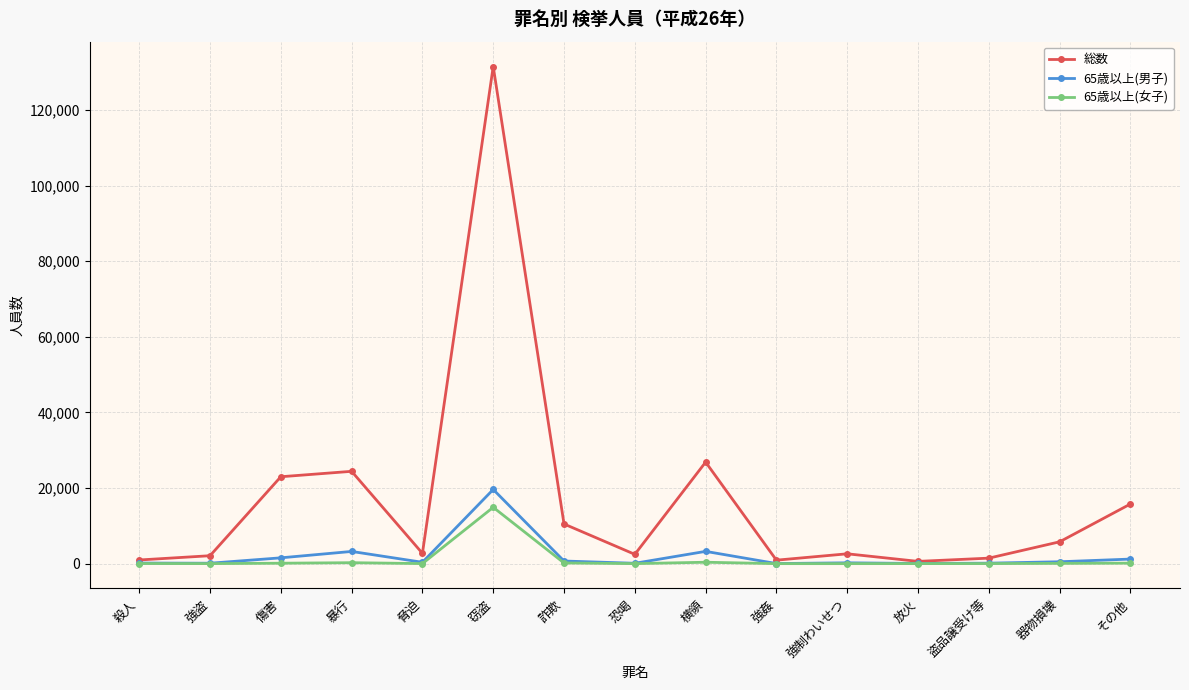

True or false: 総数 has more than 2 interior local peaks.

True